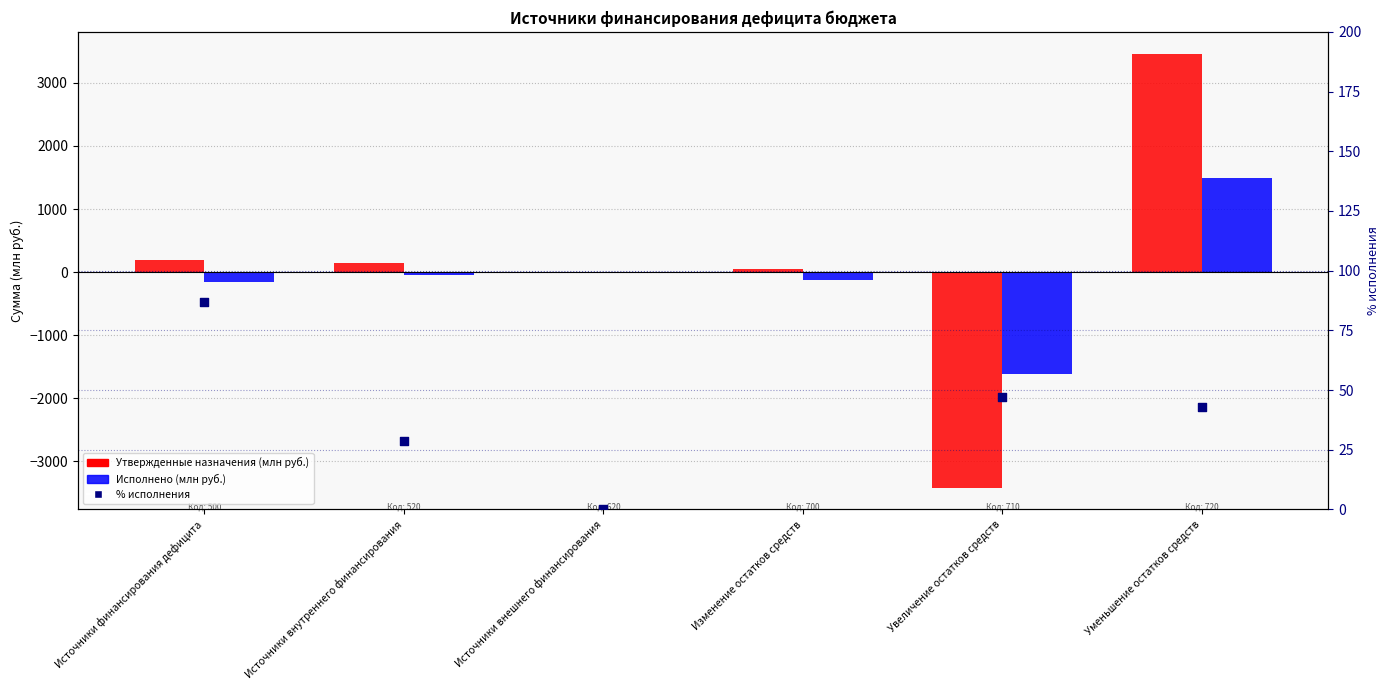

Is the value of % исполнения at Источники внутреннего финансирования greater than the value of Исполнено (млн руб.) at Увеличение остатков средств?

Yes